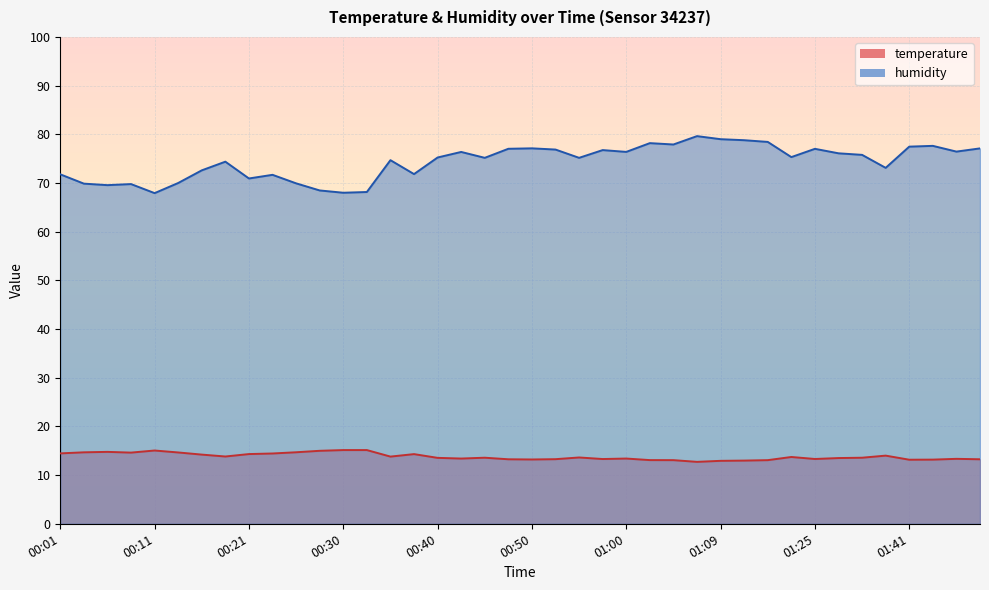

What is the difference between the maximum and minimum values in the humidity series?

11.7